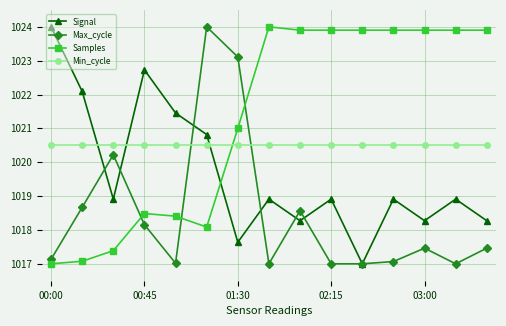

Which series ends up on top after the final intersection of Samples and Max_cycle?

Samples